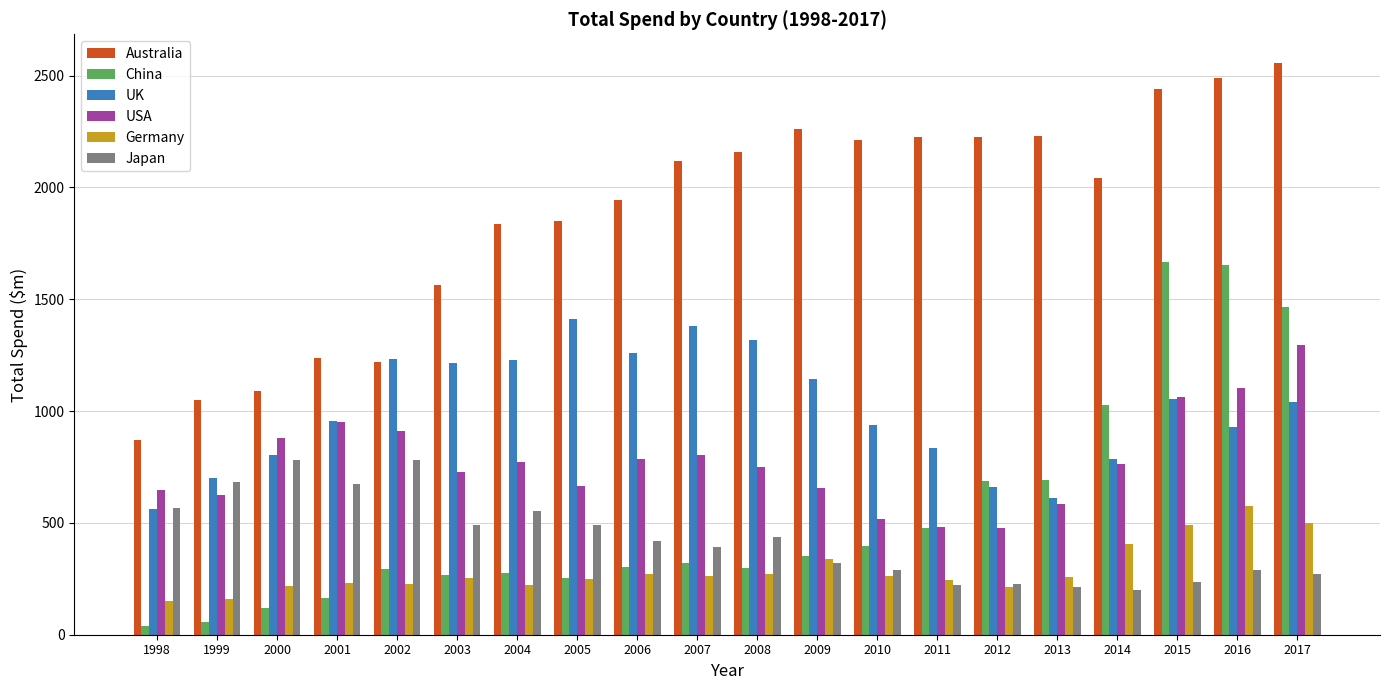

Rank the series by their maximum value, from highest to lowest.

Australia, China, UK, USA, Japan, Germany